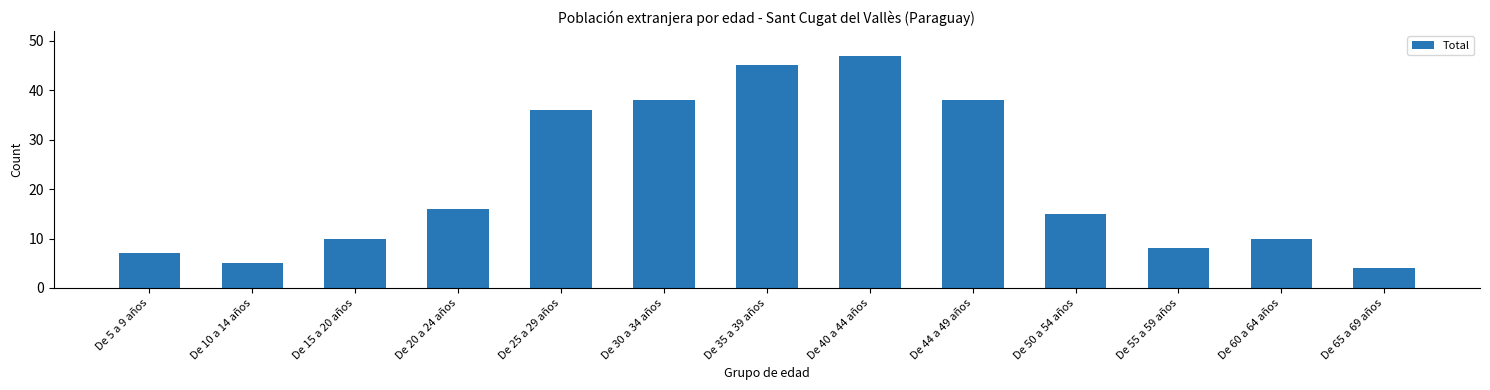

Reading right to left, transcribe all the data shown in this chart.

De 65 a 69 años=4	De 60 a 64 años=10	De 55 a 59 años=8	De 50 a 54 años=15	De 44 a 49 años=38	De 40 a 44 años=47	De 35 a 39 años=45	De 30 a 34 años=38	De 25 a 29 años=36	De 20 a 24 años=16	De 15 a 20 años=10	De 10 a 14 años=5	De 5 a 9 años=7